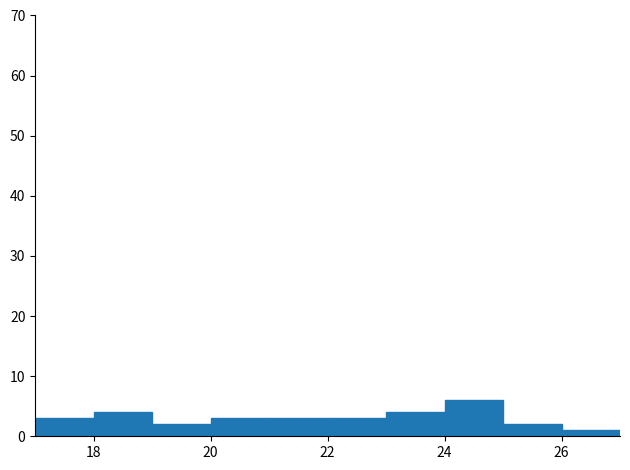

How tall is the bar that spans 24 to 25 on the x-axis? The values are not printed on the chart, so give them approximately, as read against the axis.

6